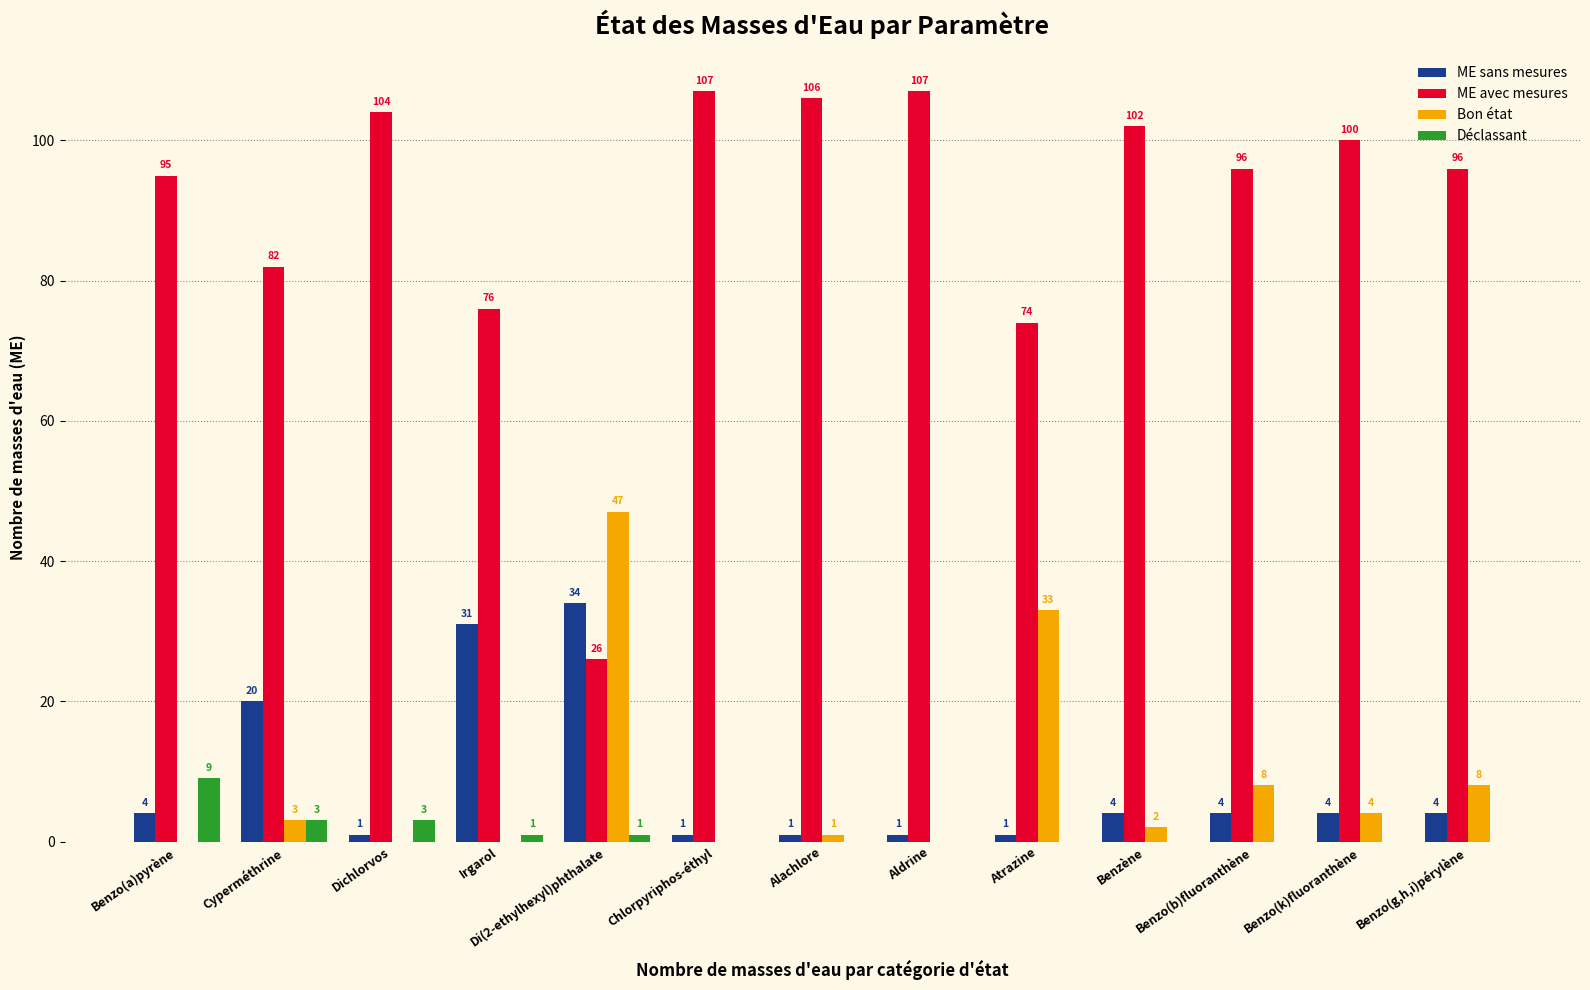

What is the total value across all series at Benzo(b)fluoranthène?

108